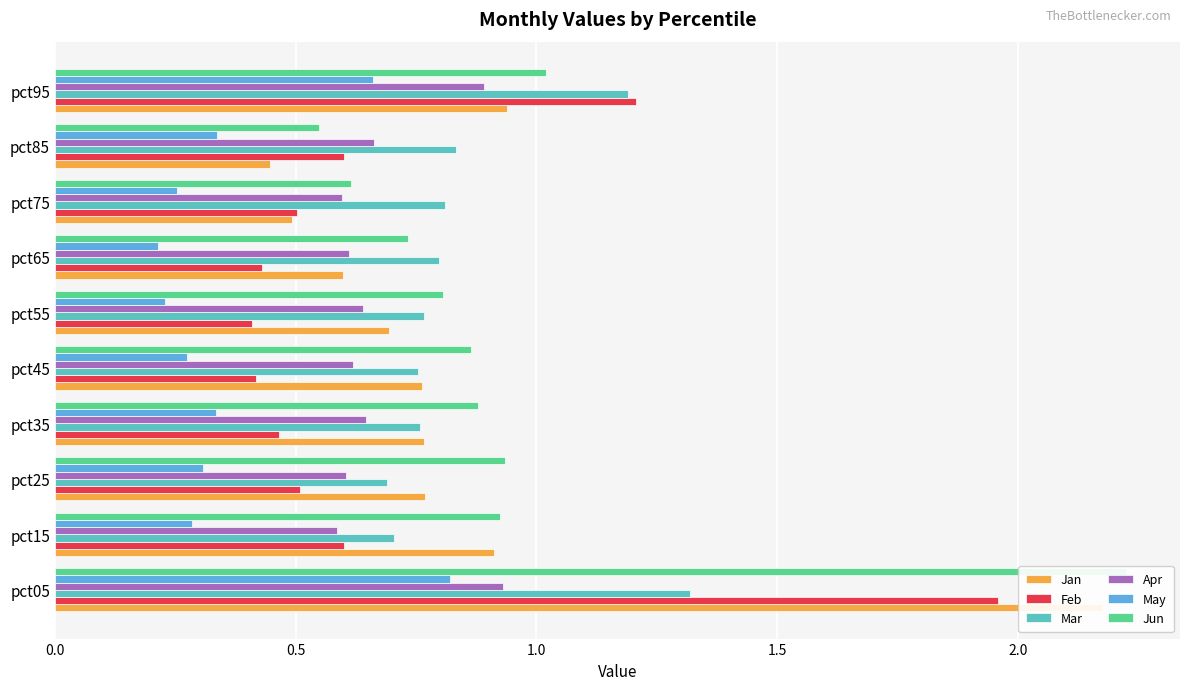

Does the chart contain any negative values?

No